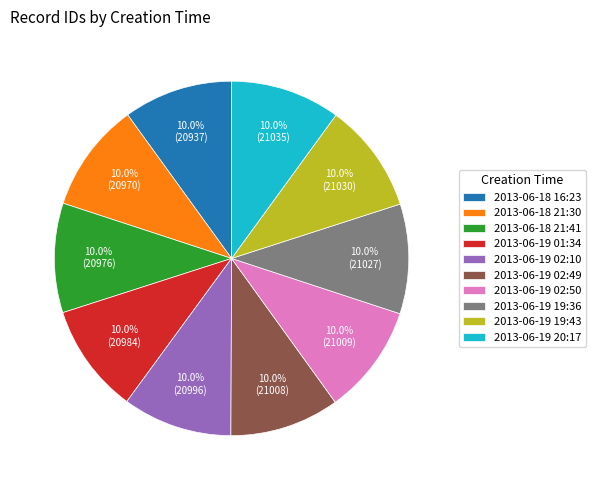

What is the total percentage of 2013-06-19 01:34 and 2013-06-19 19:43?

20.0%